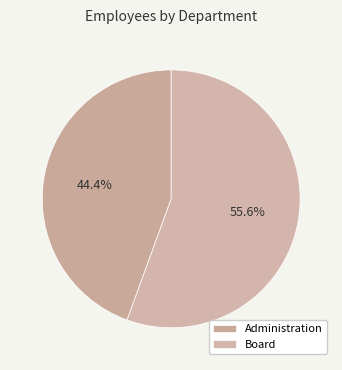

How many slices are in this pie chart?

2